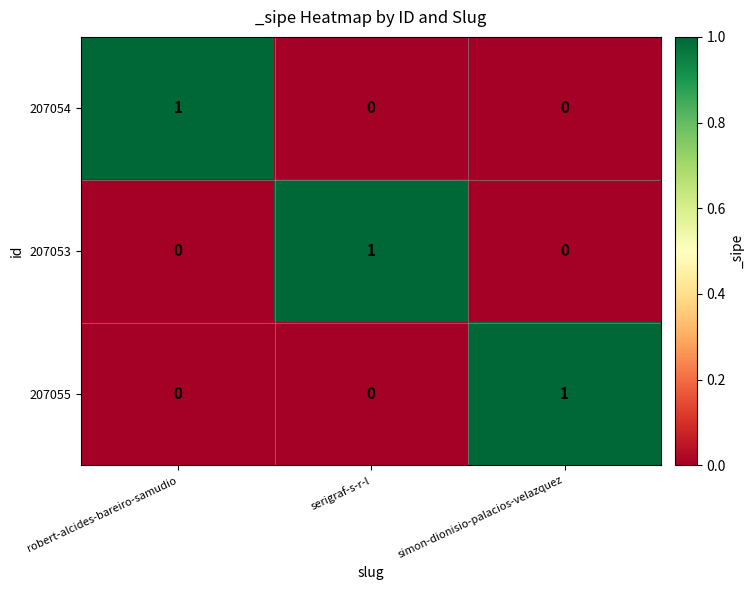

How many values in 207053 are above zero?

1